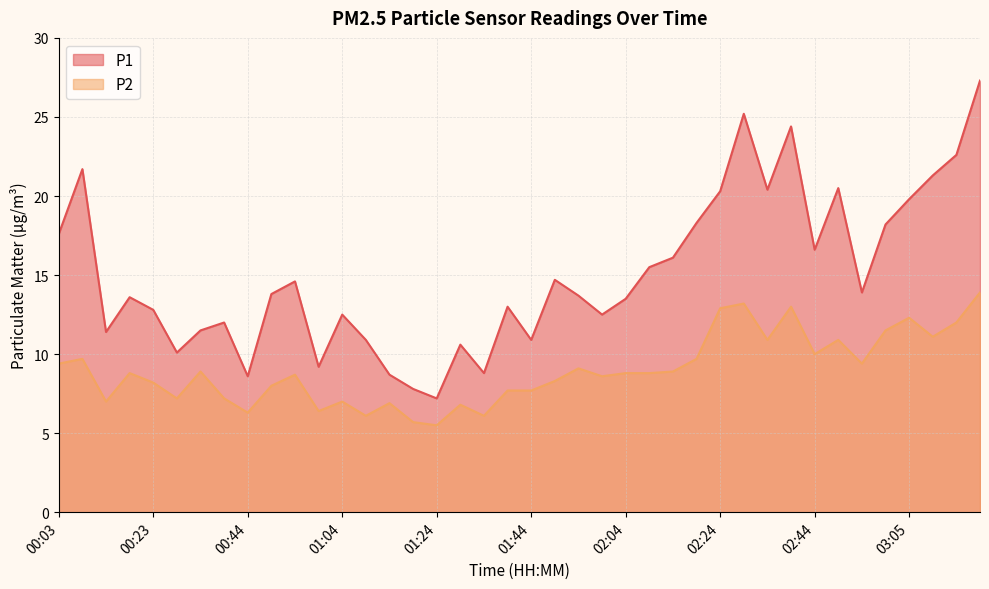

What are all the series names shown in the legend?

P1, P2